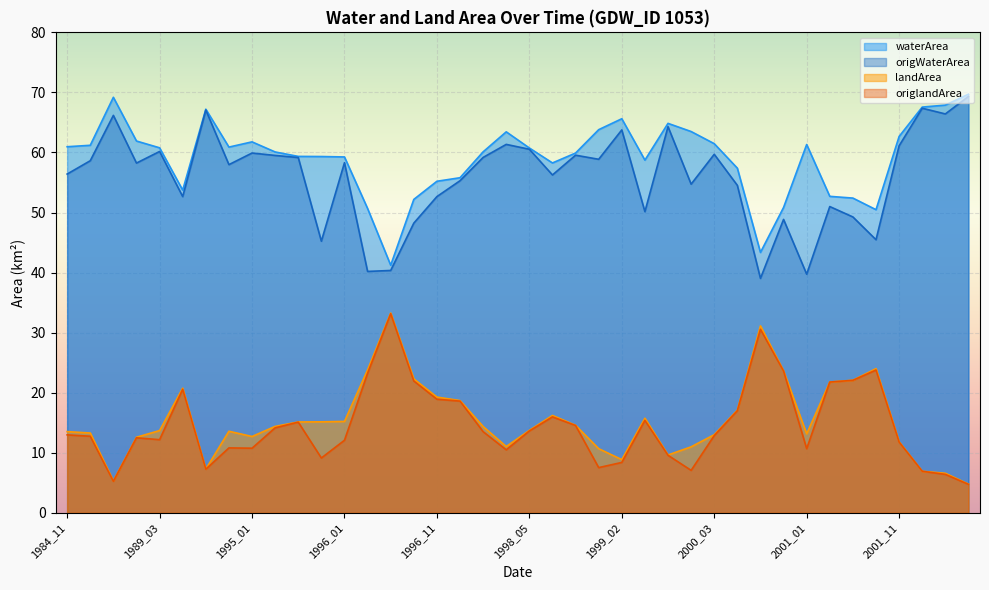

What are all the series names shown in the legend?

waterArea, origWaterArea, landArea, origlandArea